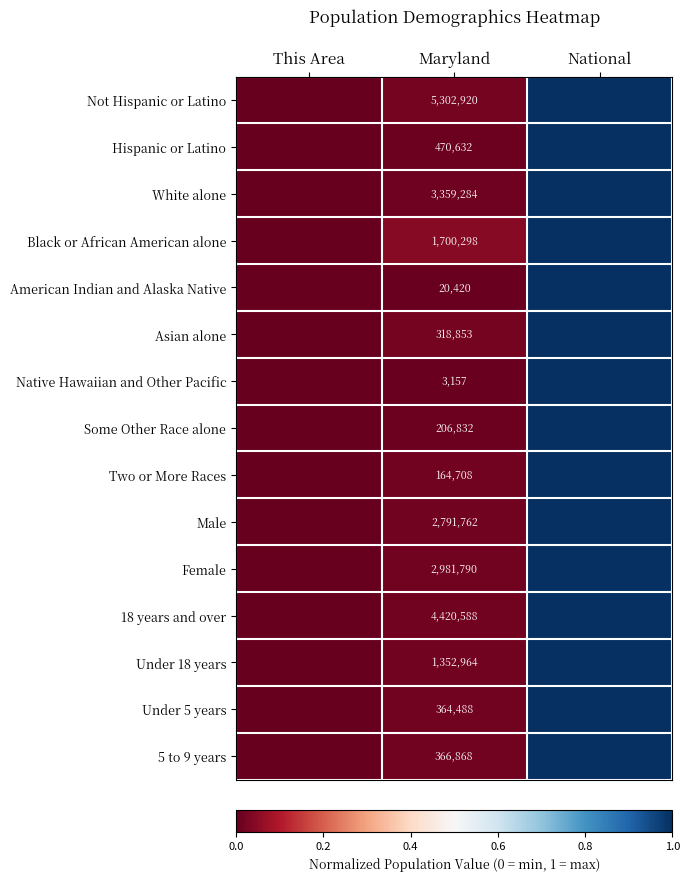

Which category has the highest value across all series?

National